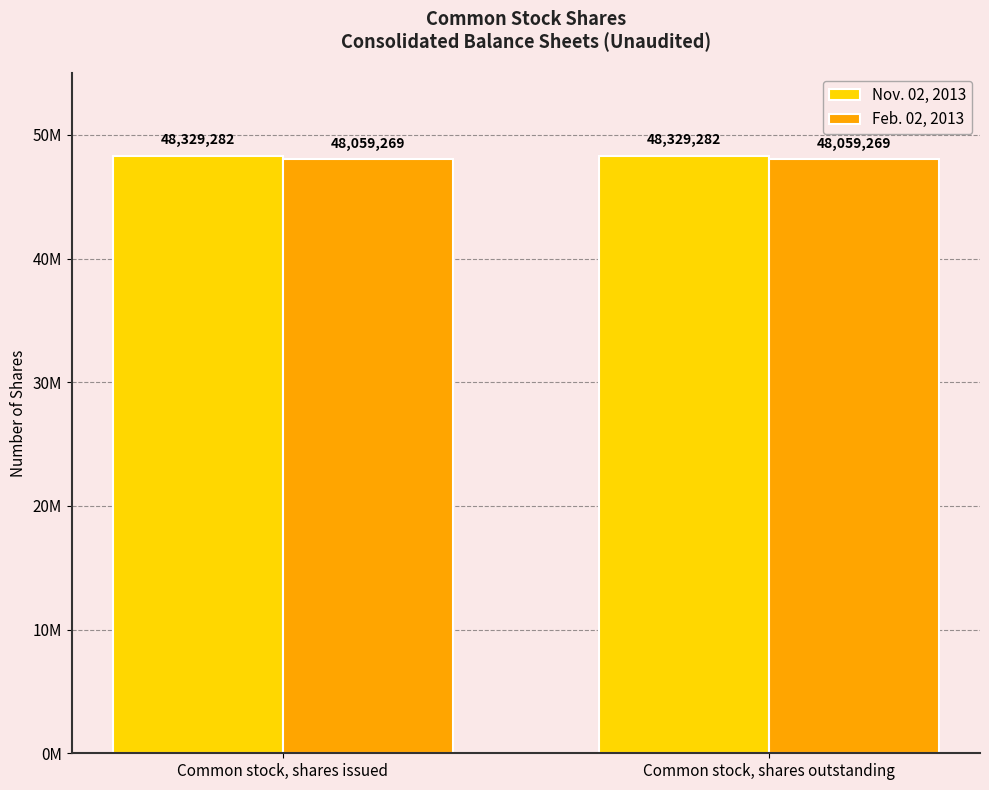

Does the chart contain any negative values?

No